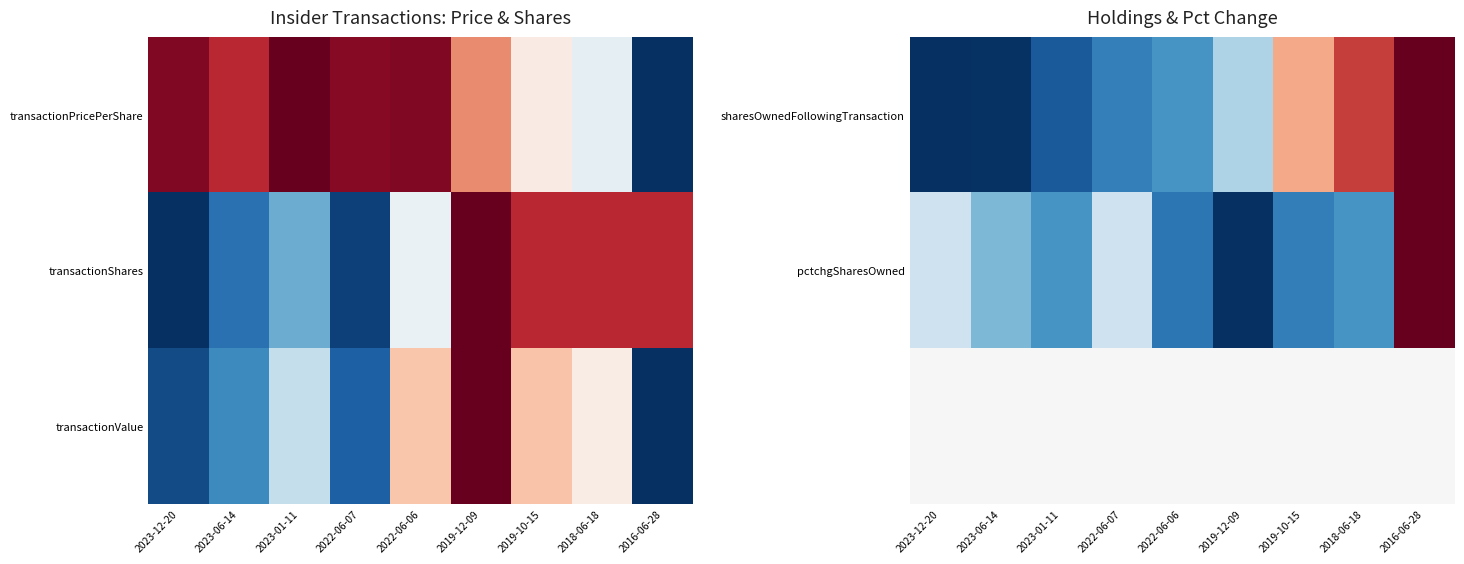

Rank the categories by pctchgSharesOwned value from lowest to highest.

2019-12-09, 2022-06-06, 2019-10-15, 2023-01-11, 2018-06-18, 2023-06-14, 2023-12-20, 2022-06-07, 2016-06-28